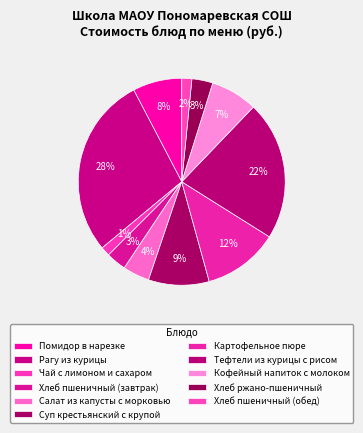

What percentage do Кофейный напиток с молоком and Хлеб пшеничный (обед) together represent?

8.9%